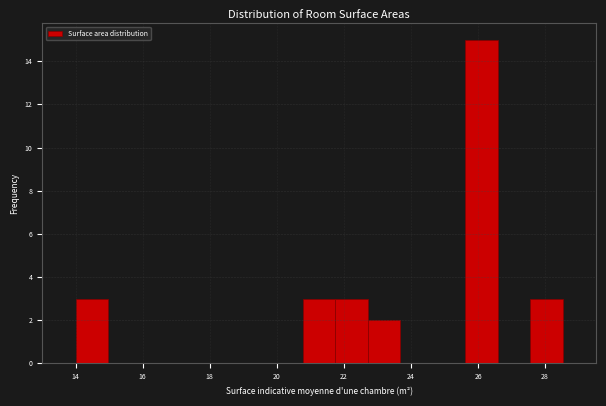

Reading left to right, transcribe this chart: for each bar, give the range it covers on the x-axis and its height. Neither the bar edges nor the heights are printed on the chart, so give them approximately, as read against the axes.

14.0 to 15.0: 3
15.0 to 16.0: 0
16.0 to 17.0: 0
17.0 to 17.8: 0
17.8 to 18.8: 0
18.8 to 19.8: 0
19.8 to 20.8: 0
20.8 to 21.8: 3
21.8 to 22.8: 3
22.8 to 23.6: 2
23.6 to 24.6: 0
24.6 to 25.6: 0
25.6 to 26.6: 15
26.6 to 27.6: 0
27.6 to 28.6: 3